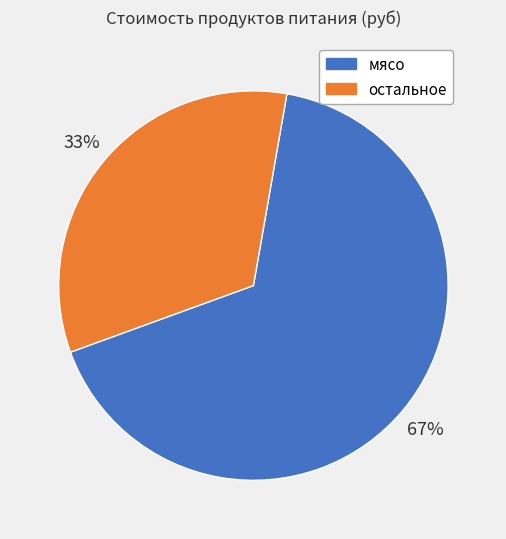

To the nearest percent, what is the average slice percentage?

50%